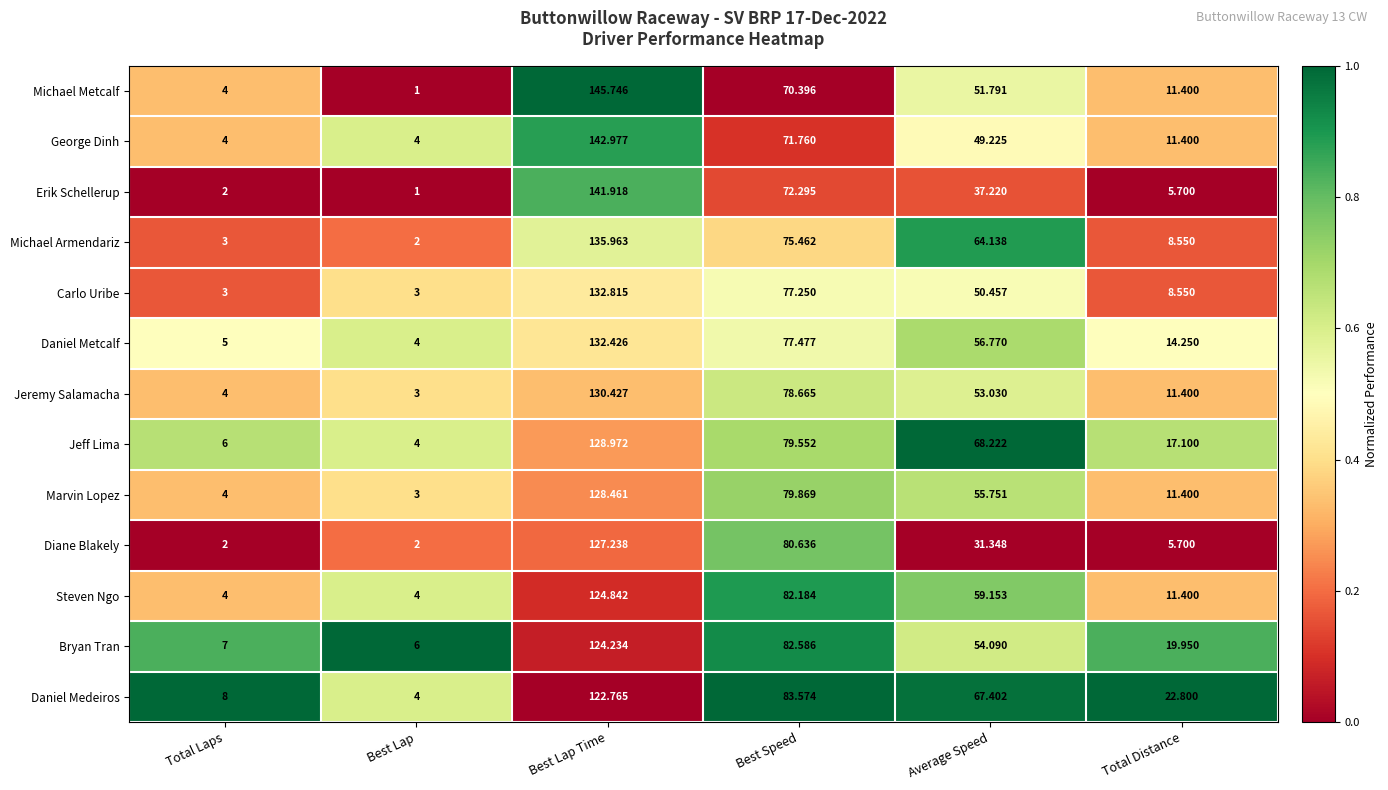

Which series has the widest spread of values?

Michael Metcalf